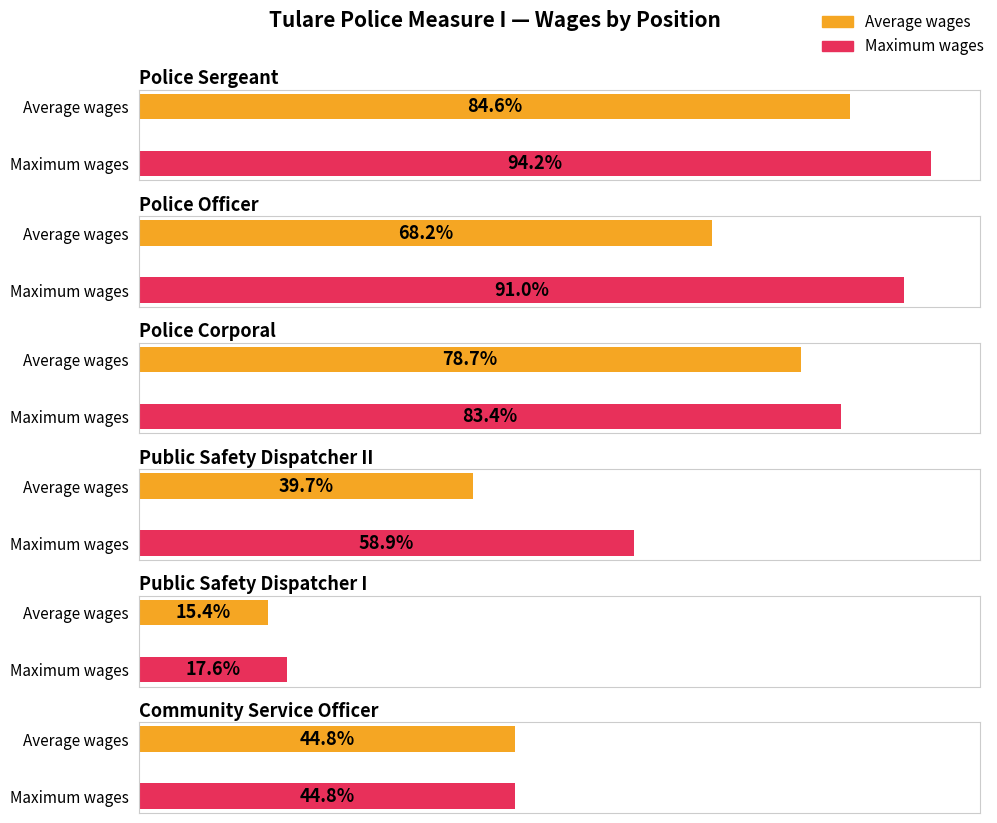

What is the label of the 5th bar from the right?

Police Officer